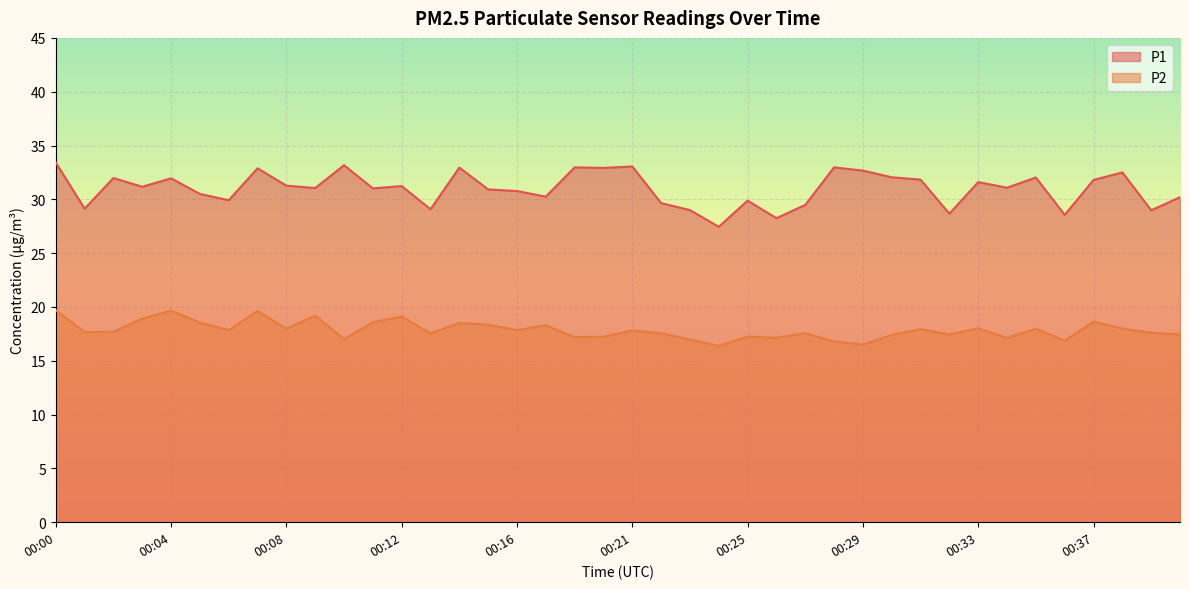

What is the greatest value displayed?

33.4